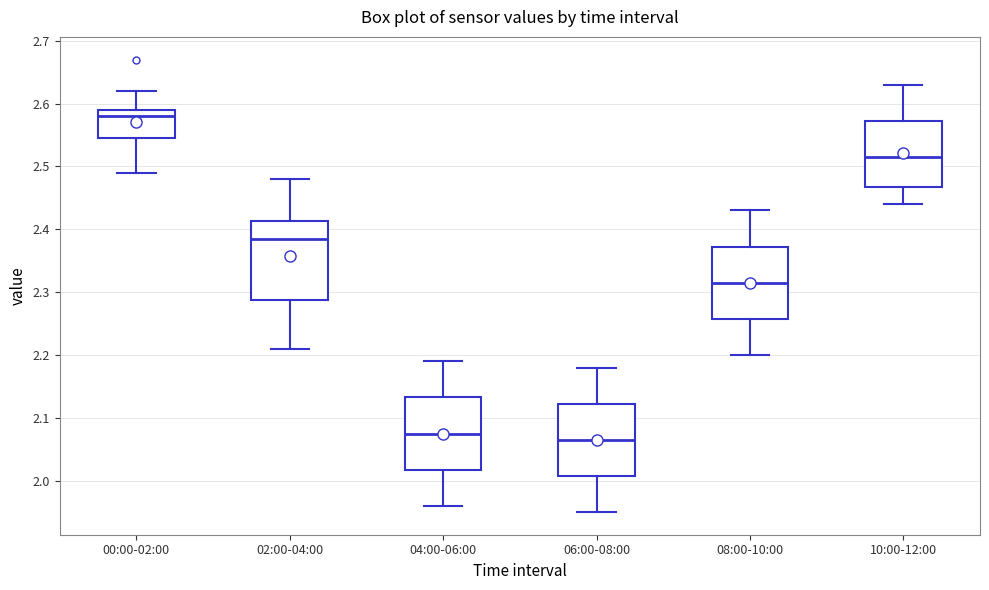

Reading left to right, read every box against the y-axis: the position of its median line, the range the box covers, and the ends of its whiskers. The values are not printed on the chart, so give them approximately, as read against the axis.

00:00-02:00: median 2.58, box 2.55 to 2.59, whiskers 2.49 to 2.62
02:00-04:00: median 2.39, box 2.29 to 2.41, whiskers 2.21 to 2.48
04:00-06:00: median 2.08, box 2.02 to 2.13, whiskers 1.96 to 2.19
06:00-08:00: median 2.07, box 2.01 to 2.12, whiskers 1.95 to 2.18
08:00-10:00: median 2.32, box 2.26 to 2.37, whiskers 2.20 to 2.43
10:00-12:00: median 2.52, box 2.47 to 2.57, whiskers 2.44 to 2.63